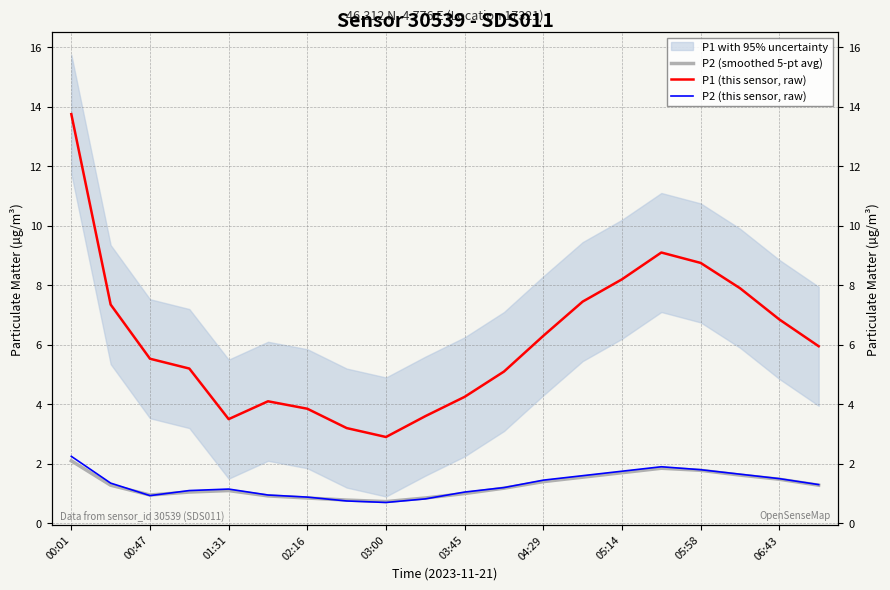

How many lines are shown in the chart?

3